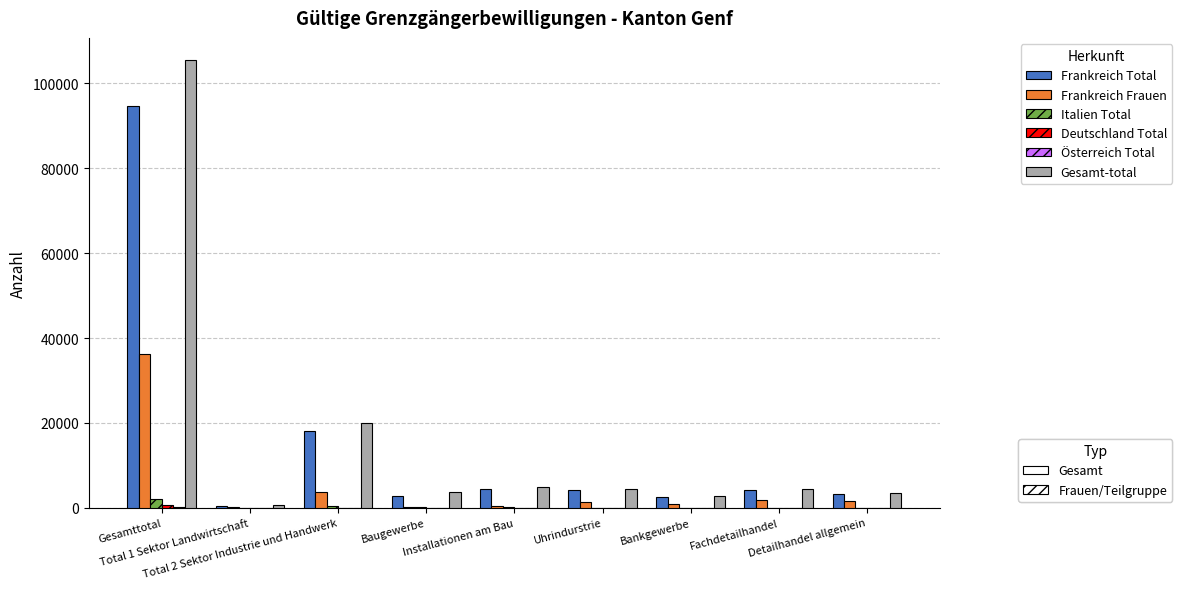

What is the maximum value shown in the chart?

105465